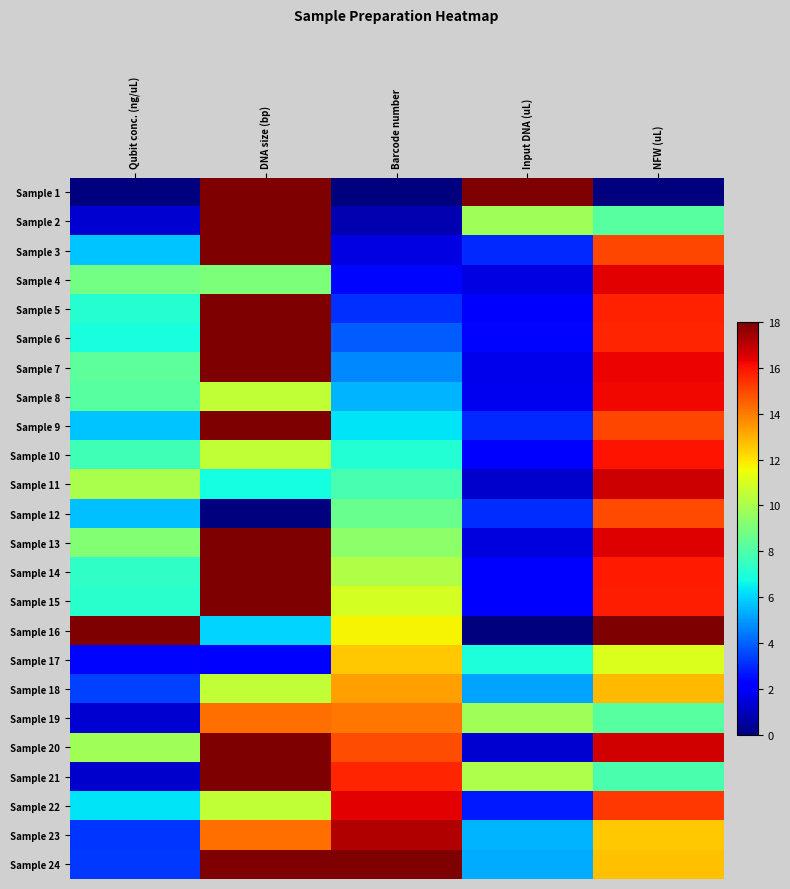

Reading right to left, extract all data points from this chart.

Sample 1: NFW (uL)=0.0	Input DNA (uL)=18.0	Barcode number=0.0	DNA size (bp)=18.0	Qubit conc. (ng/uL)=0.0
Sample 2: NFW (uL)=8.2	Input DNA (uL)=9.8	Barcode number=0.8	DNA size (bp)=18.0	Qubit conc. (ng/uL)=1.3
Sample 3: NFW (uL)=15.0	Input DNA (uL)=3.0	Barcode number=1.6	DNA size (bp)=18.0	Qubit conc. (ng/uL)=5.7
Sample 4: NFW (uL)=16.4	Input DNA (uL)=1.6	Barcode number=2.3	DNA size (bp)=9.0	Qubit conc. (ng/uL)=8.8
Sample 5: NFW (uL)=15.7	Input DNA (uL)=2.3	Barcode number=3.1	DNA size (bp)=18.0	Qubit conc. (ng/uL)=7.1
Sample 6: NFW (uL)=15.6	Input DNA (uL)=2.4	Barcode number=3.9	DNA size (bp)=18.0	Qubit conc. (ng/uL)=6.8
Sample 7: NFW (uL)=16.2	Input DNA (uL)=1.8	Barcode number=4.7	DNA size (bp)=18.0	Qubit conc. (ng/uL)=8.4
Sample 8: NFW (uL)=16.2	Input DNA (uL)=1.8	Barcode number=5.5	DNA size (bp)=10.5	Qubit conc. (ng/uL)=8.2
Sample 9: NFW (uL)=15.0	Input DNA (uL)=3.0	Barcode number=6.3	DNA size (bp)=18.0	Qubit conc. (ng/uL)=5.8
Sample 10: NFW (uL)=16.0	Input DNA (uL)=2.0	Barcode number=7.0	DNA size (bp)=10.5	Qubit conc. (ng/uL)=7.7
Sample 11: NFW (uL)=16.8	Input DNA (uL)=1.2	Barcode number=7.8	DNA size (bp)=6.8	Qubit conc. (ng/uL)=10.0
Sample 12: NFW (uL)=15.0	Input DNA (uL)=3.0	Barcode number=8.6	DNA size (bp)=0.0	Qubit conc. (ng/uL)=5.7
Sample 13: NFW (uL)=16.5	Input DNA (uL)=1.5	Barcode number=9.4	DNA size (bp)=18.0	Qubit conc. (ng/uL)=9.2
Sample 14: NFW (uL)=15.9	Input DNA (uL)=2.1	Barcode number=10.2	DNA size (bp)=18.0	Qubit conc. (ng/uL)=7.4
Sample 15: NFW (uL)=15.8	Input DNA (uL)=2.2	Barcode number=11.0	DNA size (bp)=18.0	Qubit conc. (ng/uL)=7.2
Sample 16: NFW (uL)=18.0	Input DNA (uL)=0.0	Barcode number=11.7	DNA size (bp)=6.0	Qubit conc. (ng/uL)=18.0
Sample 17: NFW (uL)=11.1	Input DNA (uL)=6.9	Barcode number=12.5	DNA size (bp)=2.2	Qubit conc. (ng/uL)=2.3
Sample 18: NFW (uL)=12.9	Input DNA (uL)=5.1	Barcode number=13.3	DNA size (bp)=10.5	Qubit conc. (ng/uL)=3.4
Sample 19: NFW (uL)=8.2	Input DNA (uL)=9.8	Barcode number=14.1	DNA size (bp)=14.2	Qubit conc. (ng/uL)=1.3
Sample 20: NFW (uL)=16.7	Input DNA (uL)=1.3	Barcode number=14.9	DNA size (bp)=18.0	Qubit conc. (ng/uL)=9.8
Sample 21: NFW (uL)=7.9	Input DNA (uL)=10.1	Barcode number=15.7	DNA size (bp)=18.0	Qubit conc. (ng/uL)=1.2
Sample 22: NFW (uL)=15.3	Input DNA (uL)=2.7	Barcode number=16.4	DNA size (bp)=10.5	Qubit conc. (ng/uL)=6.3
Sample 23: NFW (uL)=12.6	Input DNA (uL)=5.4	Barcode number=17.2	DNA size (bp)=14.2	Qubit conc. (ng/uL)=3.2
Sample 24: NFW (uL)=12.7	Input DNA (uL)=5.3	Barcode number=18.0	DNA size (bp)=18.0	Qubit conc. (ng/uL)=3.3